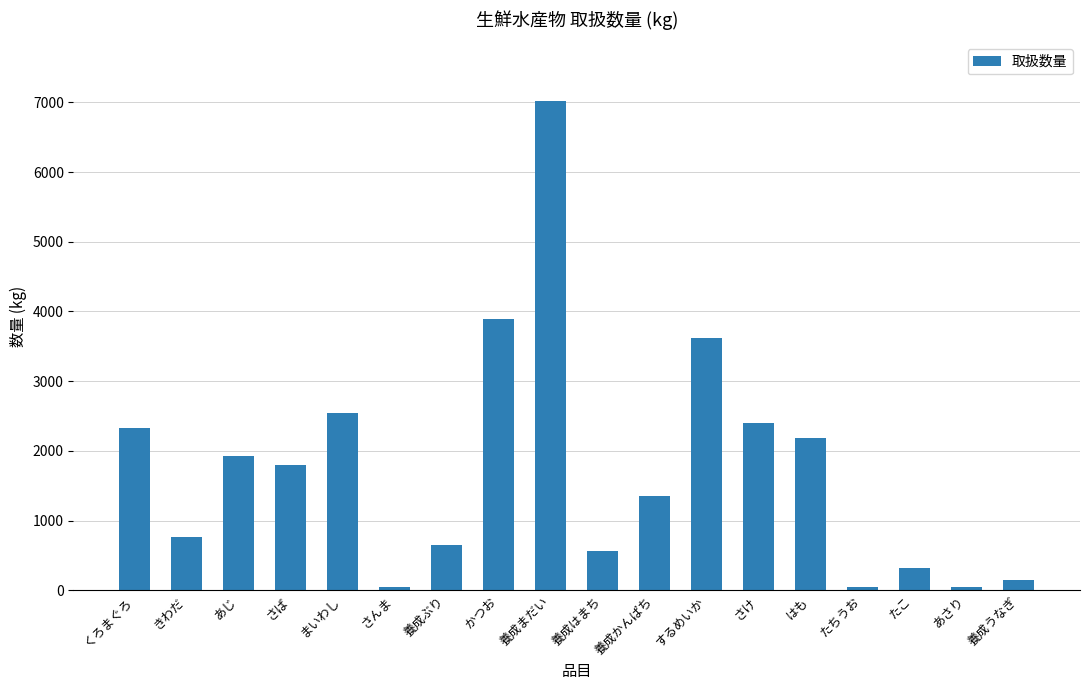

How many bars are there in total?

18